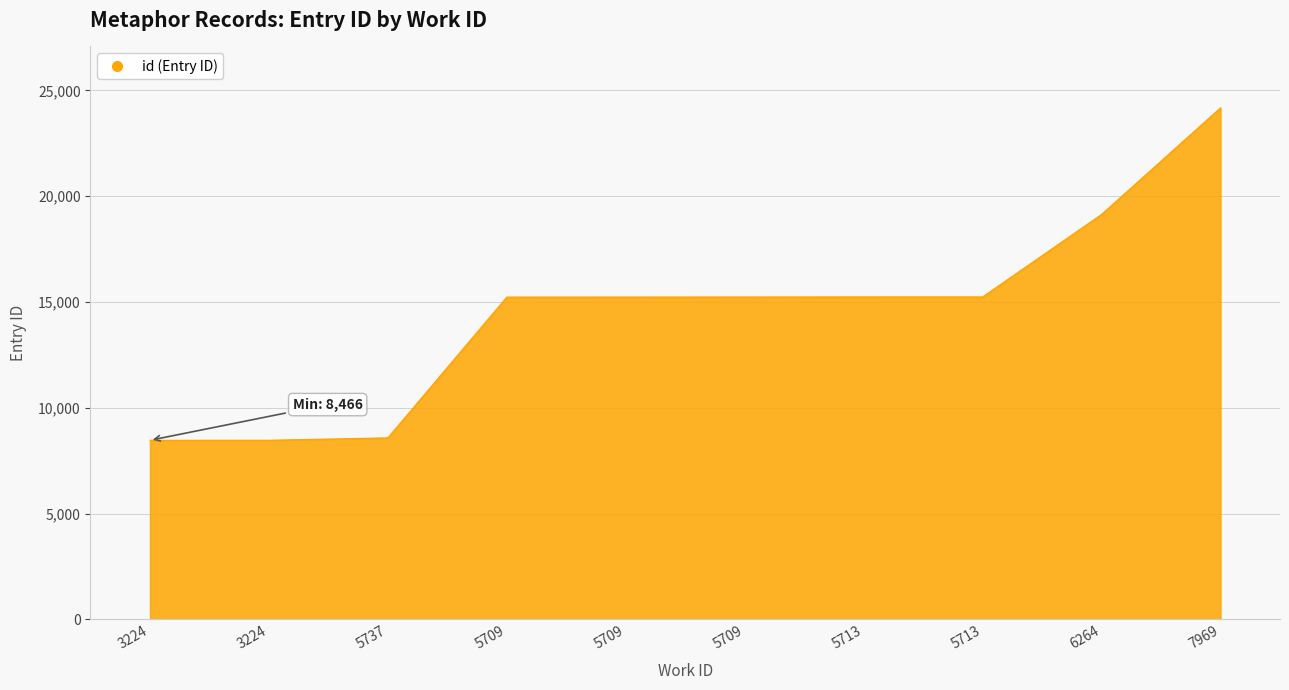

Where does the data first go above 15237?

5713